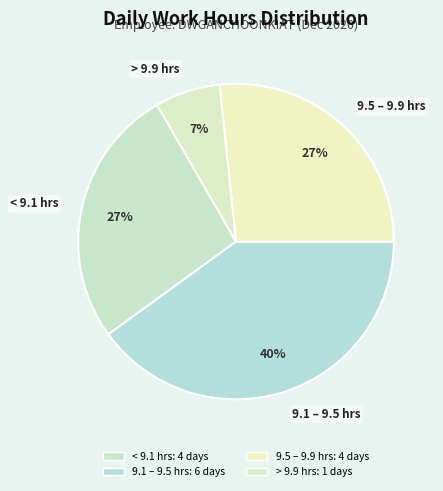

How many slices are in this pie chart?

4